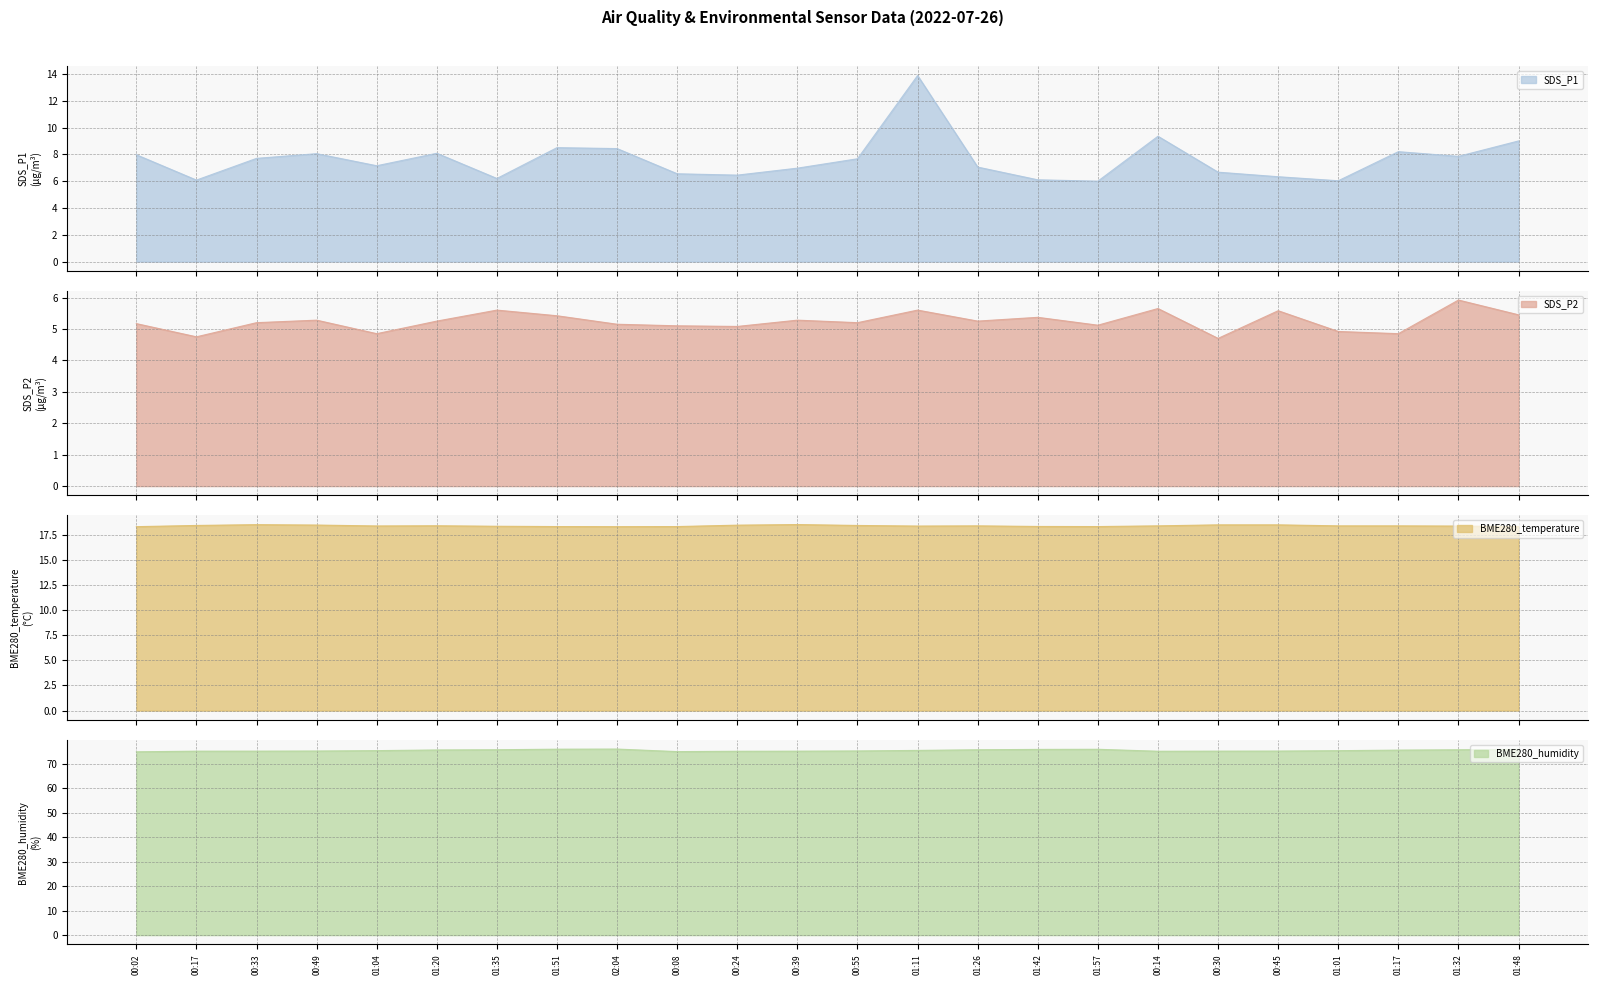

What is the smallest value displayed?

4.7